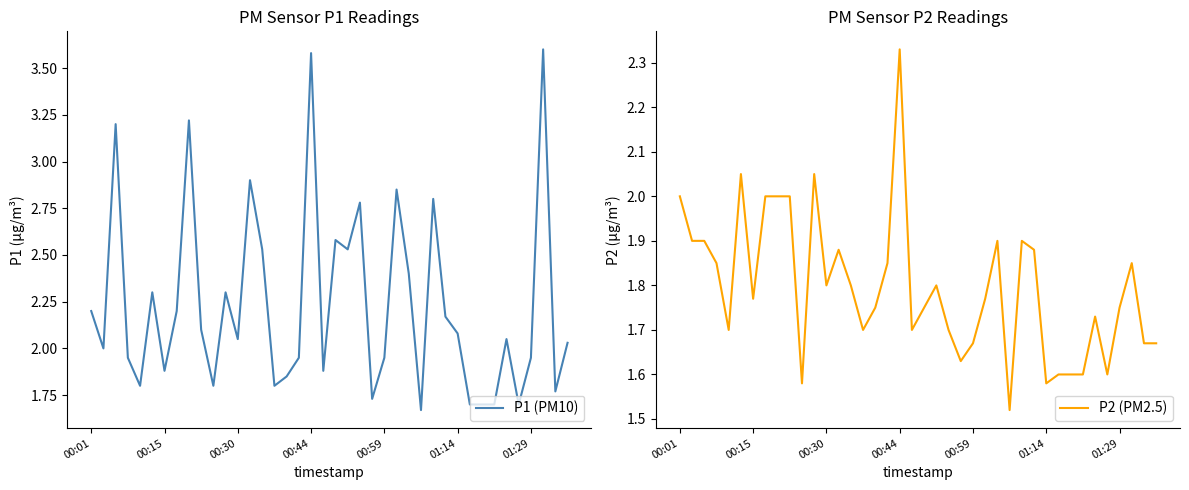

What are all the series names shown in the legend?

P1 (PM10), P2 (PM2.5)